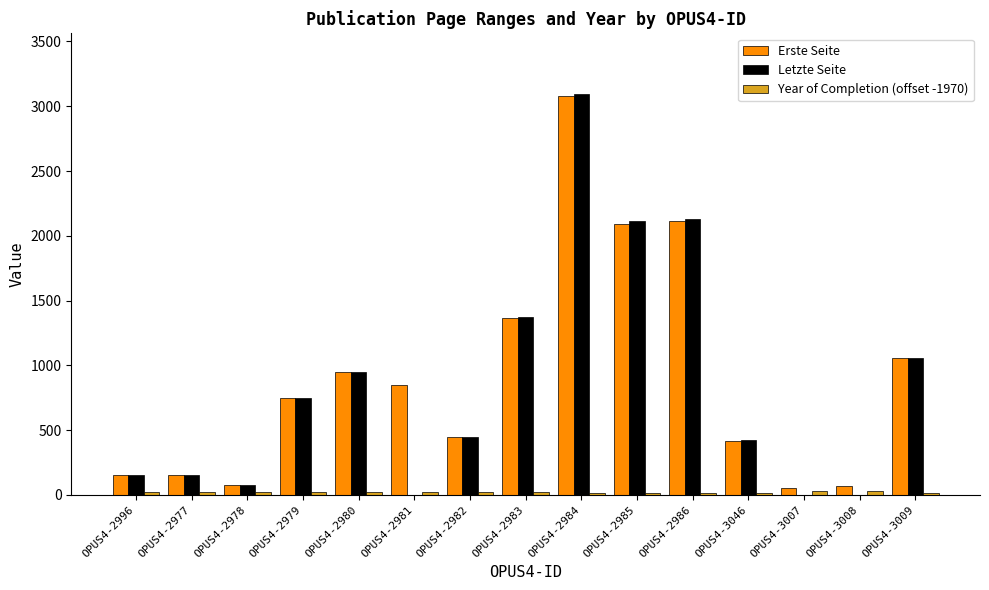

Count the number of data series in this chart.

3